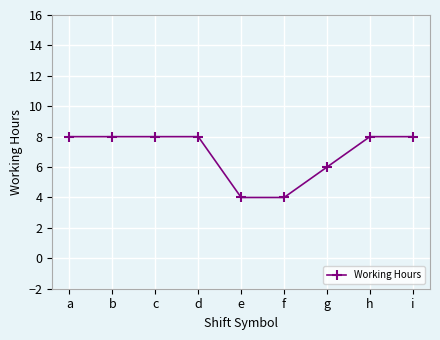

What is the minimum value shown in the chart?

4.0